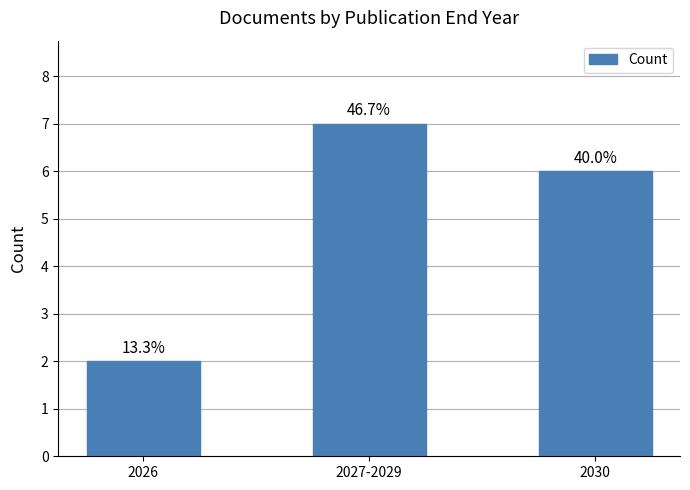

At which label does the data first exceed 6?

2027-2029